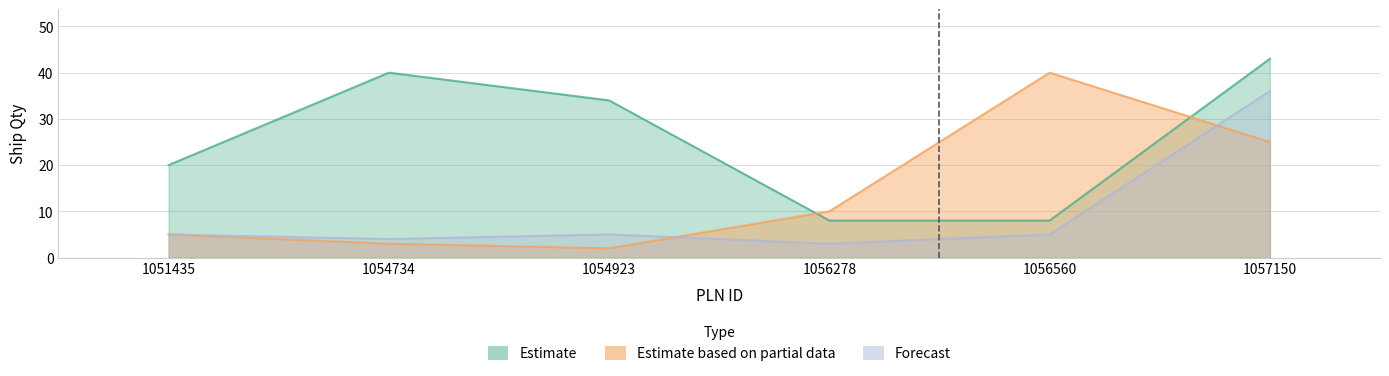

How many categories are shown in the chart?

6